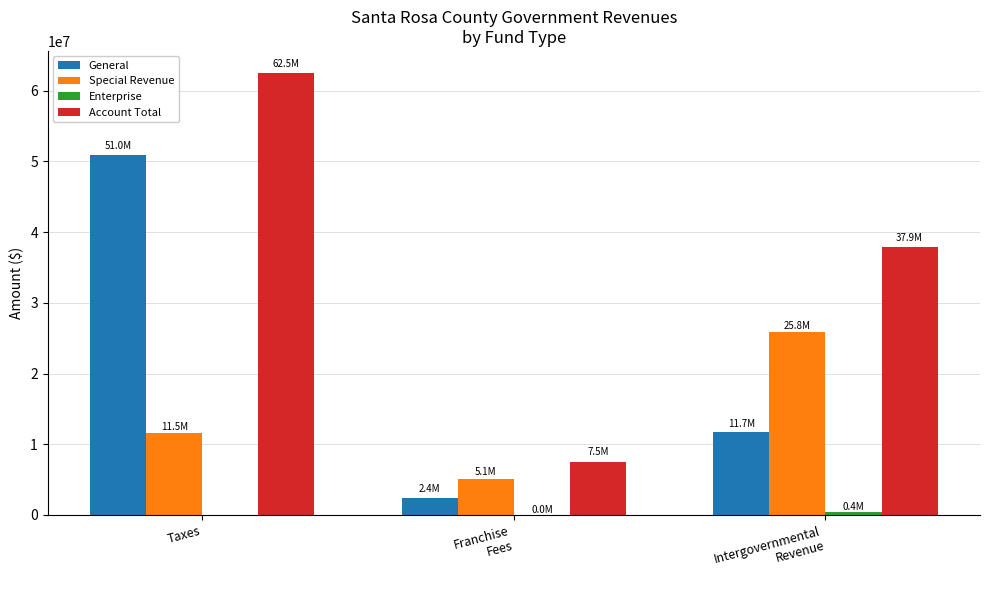

At which label does General first exceed 11659110?

Taxes